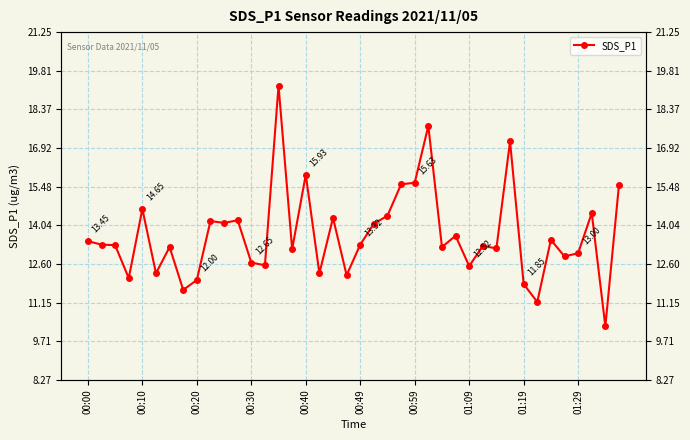

True or false: the data shows 20.9 at 00:10.

False